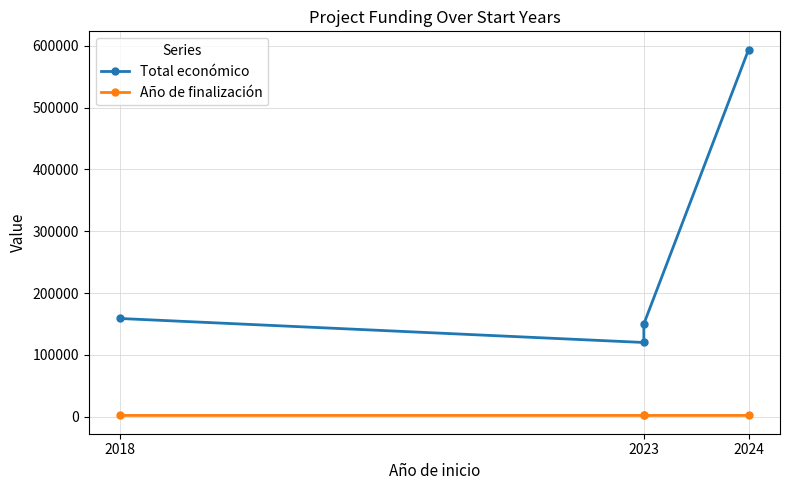

At which category does Total económico reach its first local valley?

2023